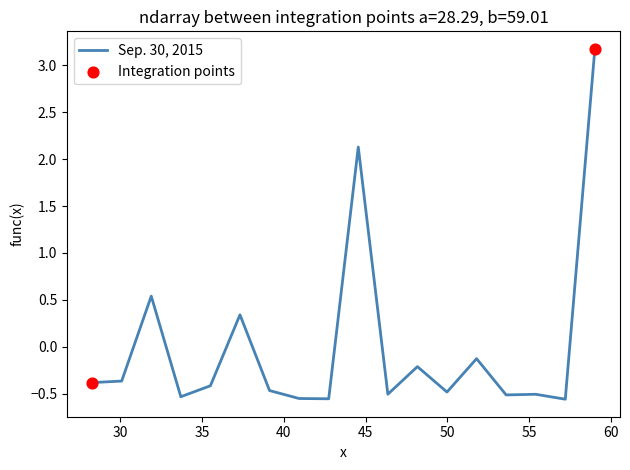

What is the maximum value shown in the chart?

3.2